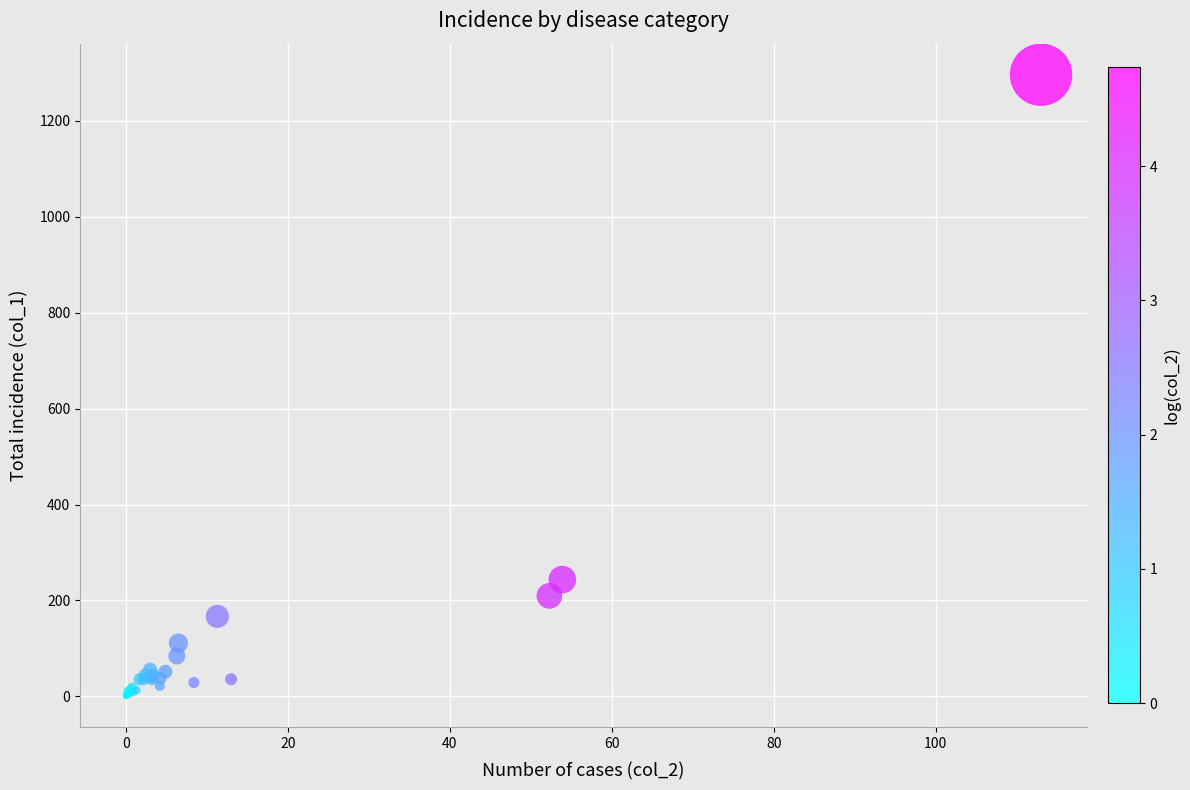

What Y value in the scatter plot is closest to 648?

243.4